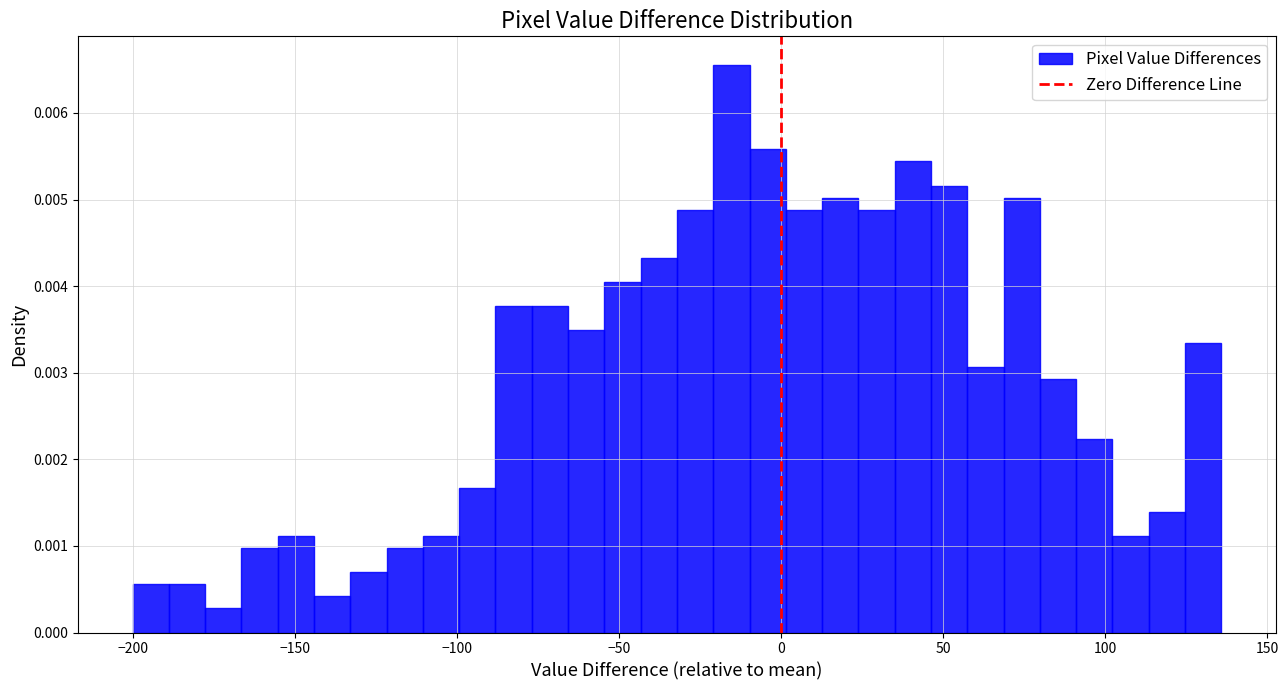

Around what value on the x-axis is the tallest bar? Give the approximate position of its centre, as read against the axis.

-15